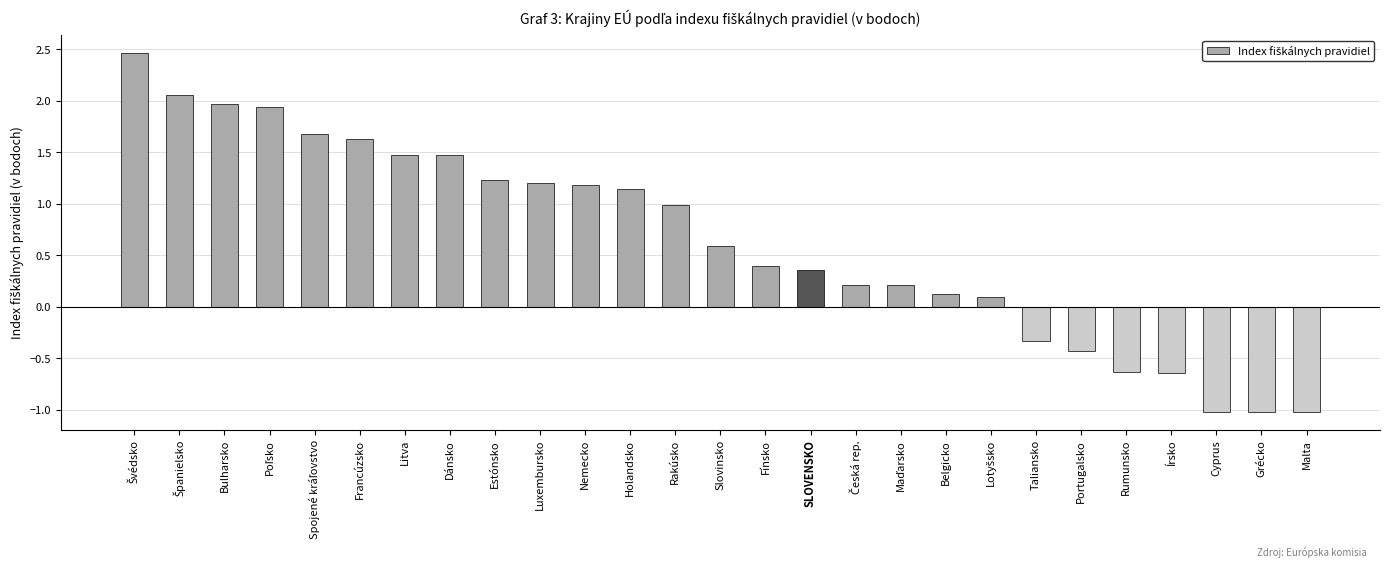

What is the smallest value displayed?

-1.0